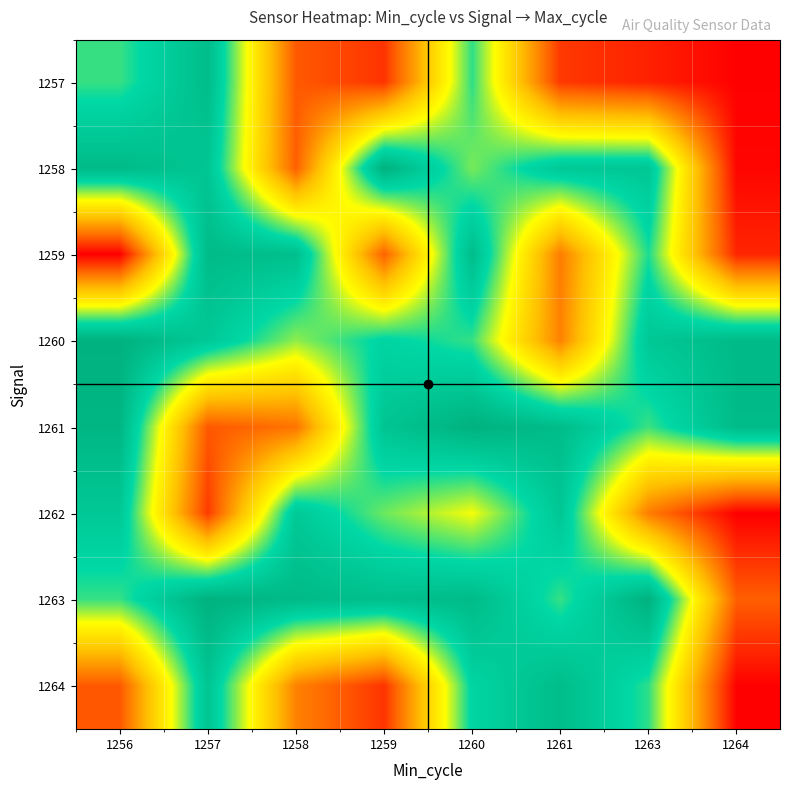

Reading left to right, transcribe all the data shown in this chart.

1257: 1256=72765	1257=76166	1258=62088	1259=60716	1260=72916	1261=60900	1263=60069	1264=58878
1258: 1256=76394	1257=75266	1258=62301	1259=77252	1260=71816	1261=75040	1263=75200	1264=59050
1259: 1256=58828	1257=76313	1258=75948	1259=62340	1260=76116	1261=63454	1263=73191	1264=60221
1260: 1256=77263	1257=75022	1258=71495	1259=73919	1260=72790	1261=63690	1263=75128	1264=76389
1261: 1256=76797	1257=62031	1258=63087	1259=75384	1260=77254	1261=76166	1263=72706	1264=76313
1262: 1256=75040	1257=60965	1258=75000	1259=72000	1260=70000	1261=75200	1263=63454	1264=58828
1263: 1256=72790	1257=77263	1258=76394	1259=75948	1260=76313	1261=72790	1263=77252	1264=62301
1264: 1256=62031	1257=75384	1258=63690	1259=60716	1260=73919	1261=76166	1263=72916	1264=58878